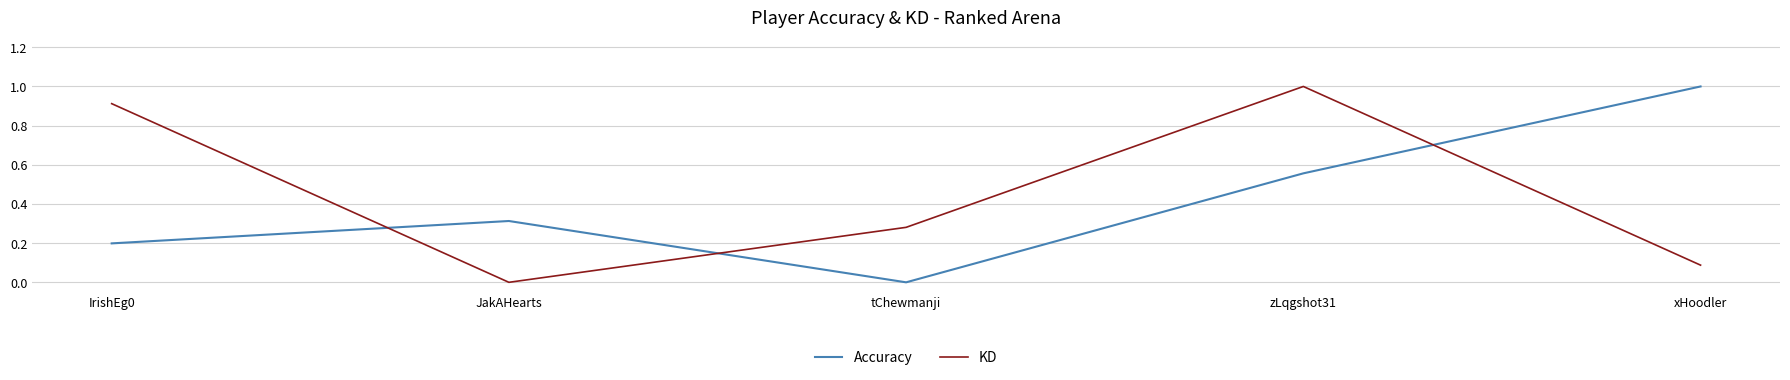

Is it true that KD equals 1.5 at zLqgshot31?

False